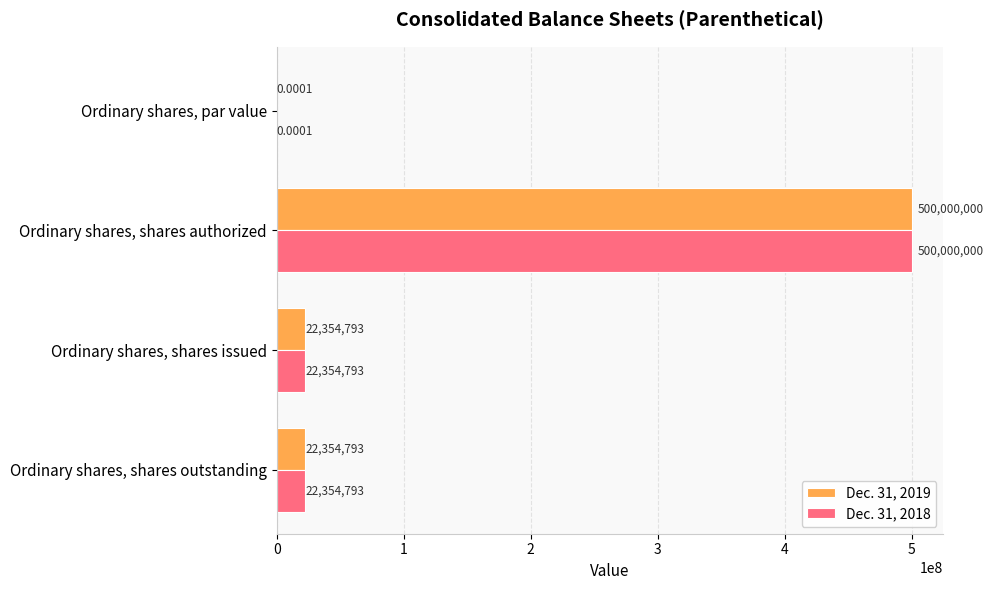

Which category has the highest value in the Dec. 31, 2019 series?

Ordinary shares, shares authorized